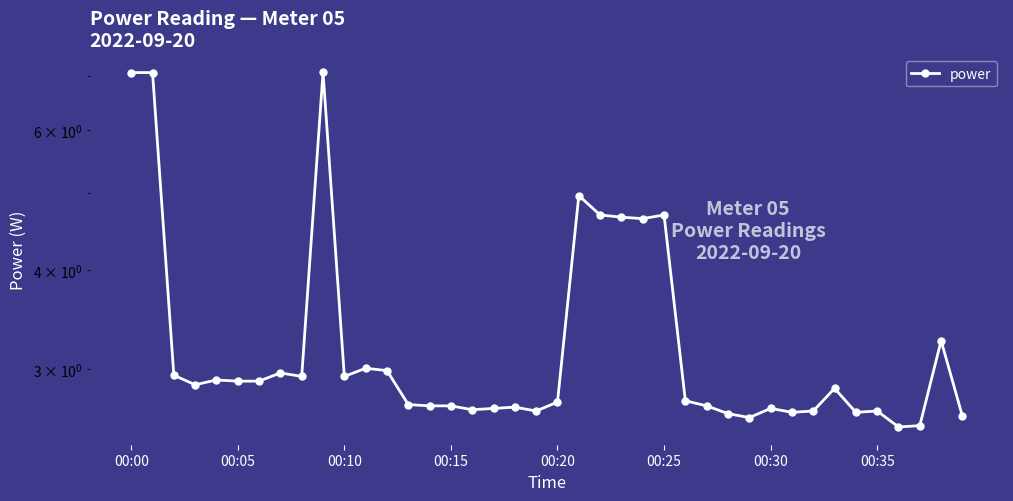

Which label corresponds to the smallest value in the chart?

36